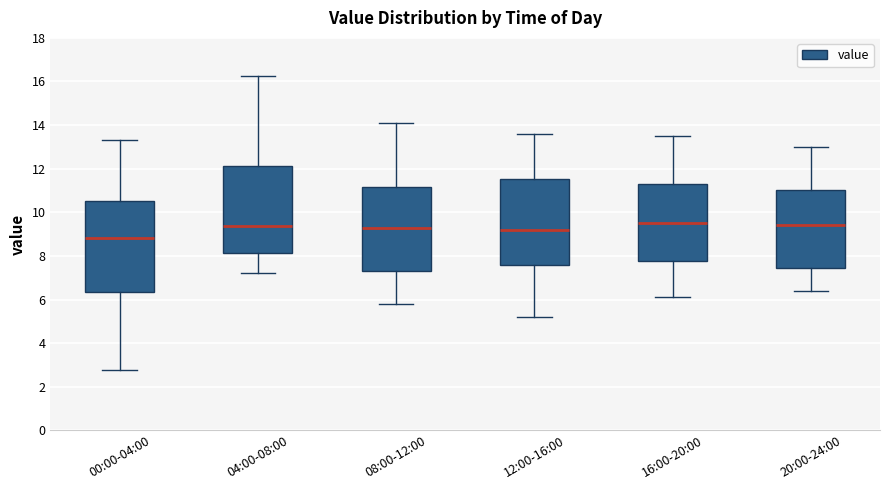

Reading left to right, read every box against the y-axis: the position of its median line, the range the box covers, and the ends of its whiskers. The values are not printed on the chart, so give them approximately, as read against the axis.

00:00-04:00: median 8.8, box 6.4 to 10.4, whiskers 2.8 to 13.4
04:00-08:00: median 9.4, box 8.2 to 12.2, whiskers 7.2 to 16.2
08:00-12:00: median 9.4, box 7.4 to 11.2, whiskers 5.8 to 14.2
12:00-16:00: median 9.2, box 7.6 to 11.6, whiskers 5.2 to 13.6
16:00-20:00: median 9.6, box 7.8 to 11.4, whiskers 6.2 to 13.6
20:00-24:00: median 9.4, box 7.4 to 11.0, whiskers 6.4 to 13.0